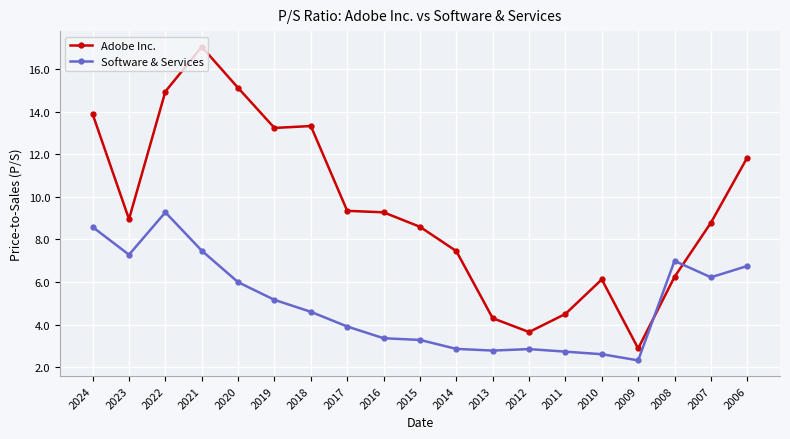

Where is the first local minimum for Adobe Inc.?

2023